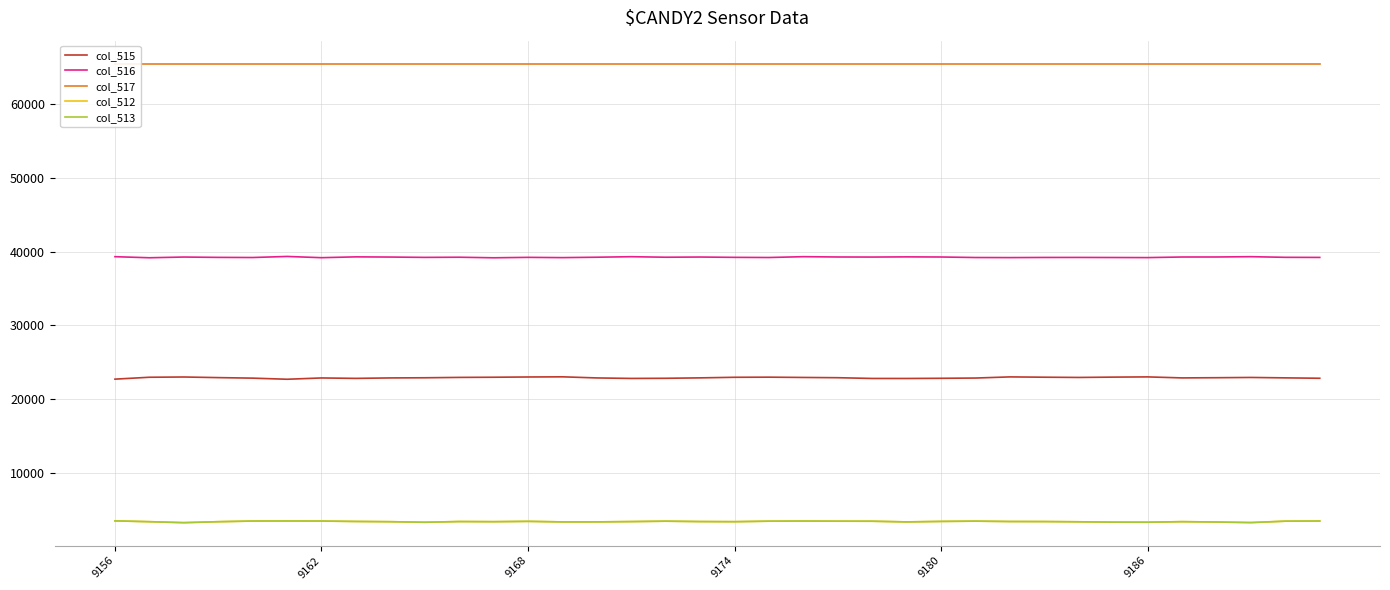

True or false: col_515 and col_516 intersect in this chart.

False